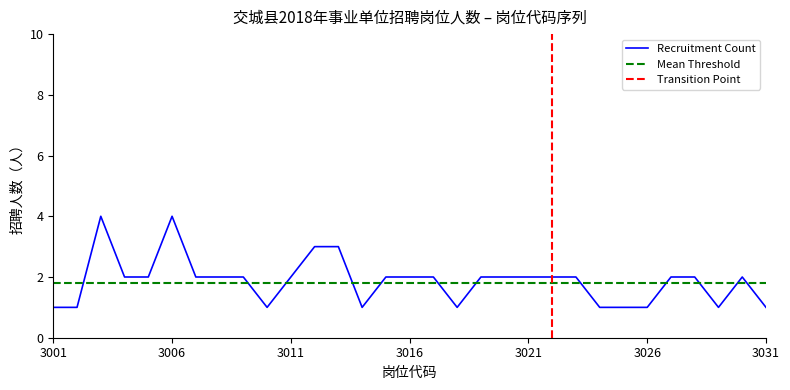

How many lines are shown in the chart?

1